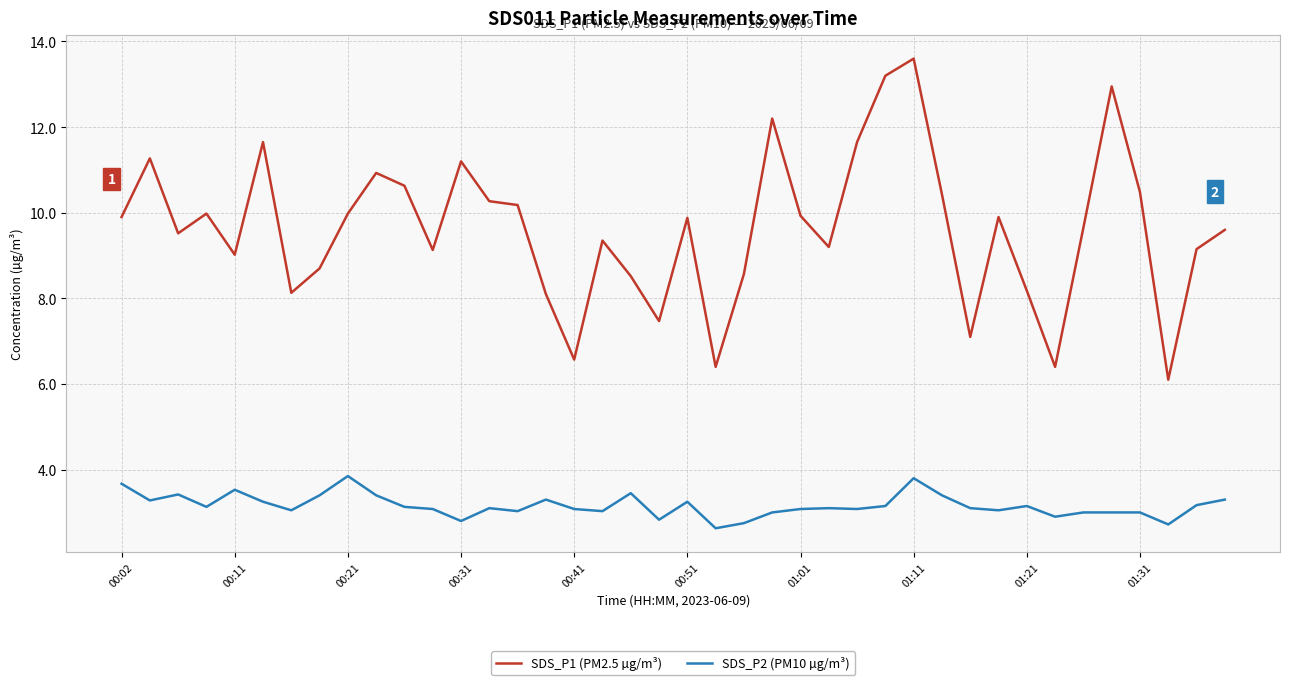

At how many categories does at least one series exceed 2?

40